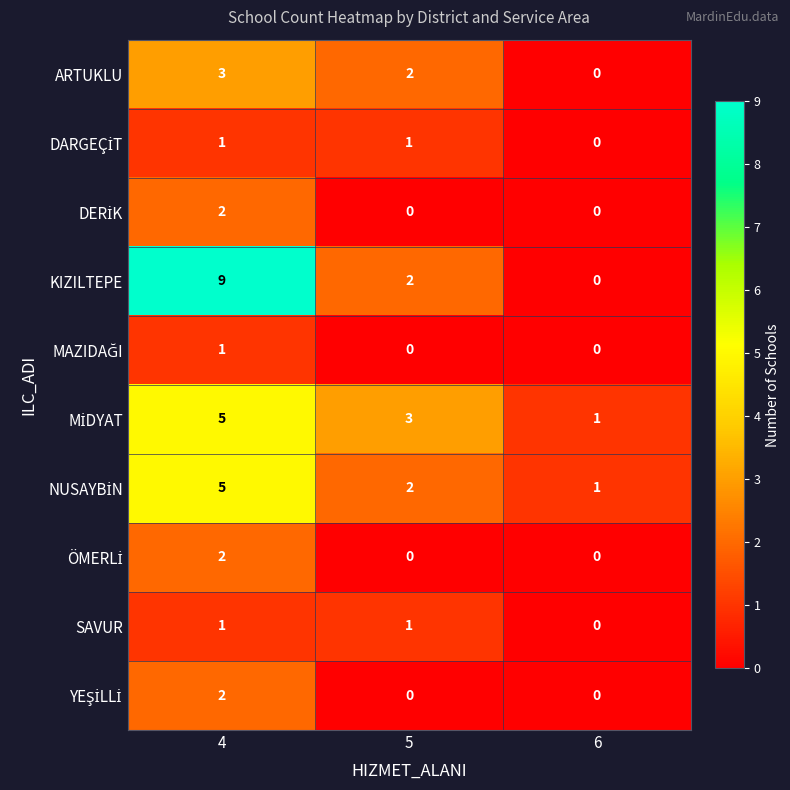

Count the ARTUKLU values in the range 0 to 3.

3